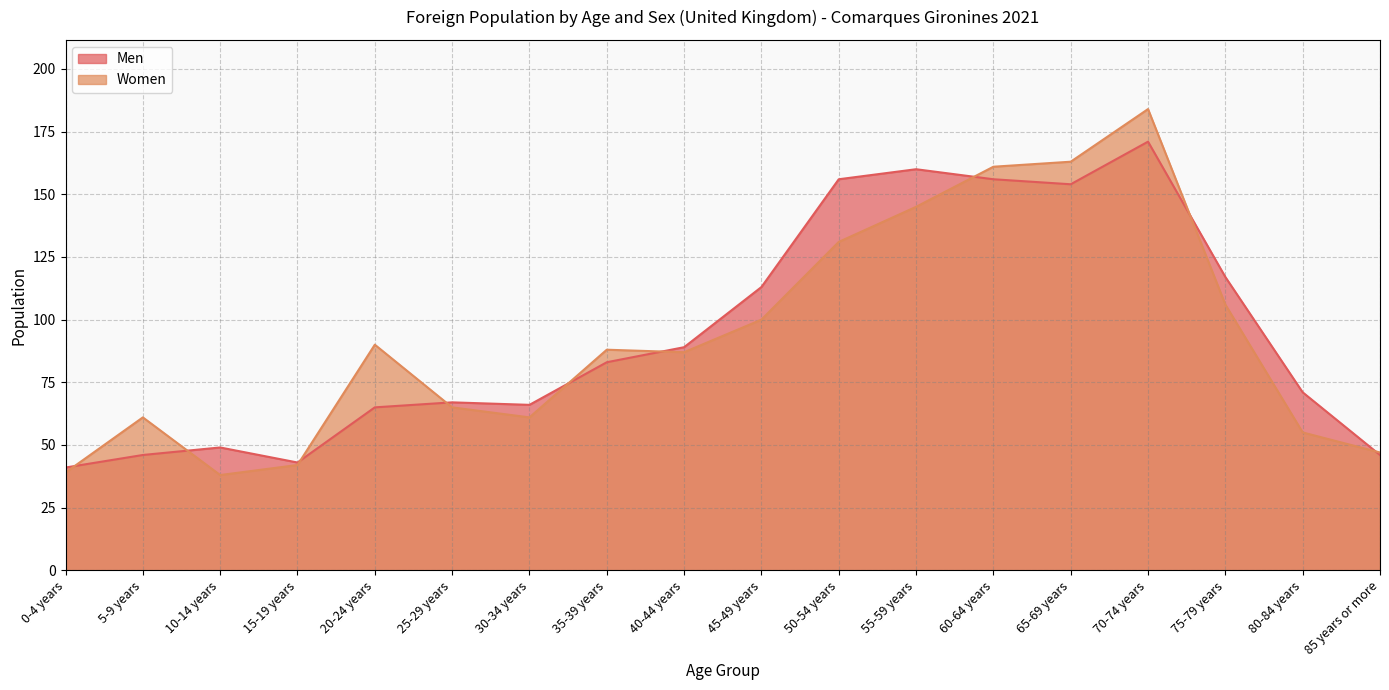

List the series in order of their overall mean, highest first.

Men, Women